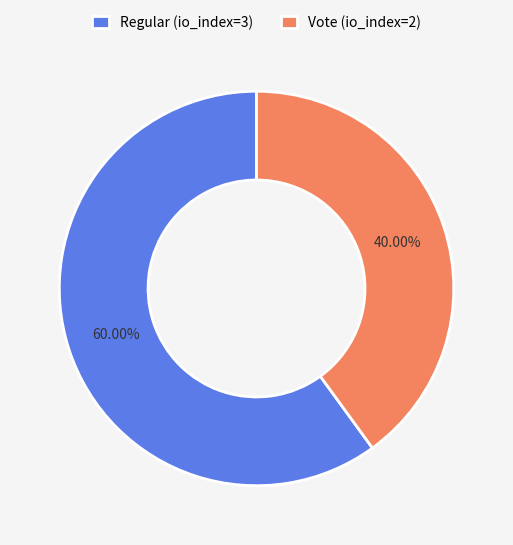

To the nearest percent, what percentage of the pie is Regular (io_index=3)?

60%